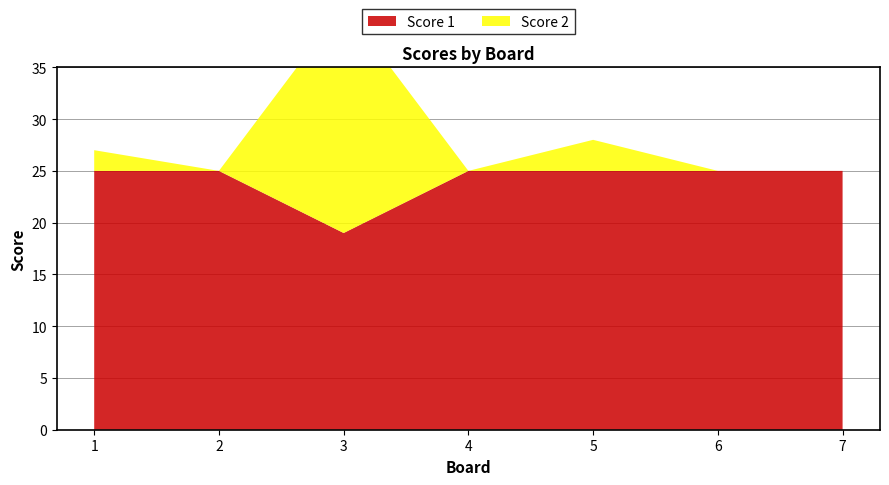

Reading left to right, extract all data points from this chart.

Score 1: 1=25	2=25	3=19	4=25	5=25	6=25	7=25
Score 2: 1=2	2=0	3=22	4=0	5=3	6=0	7=0